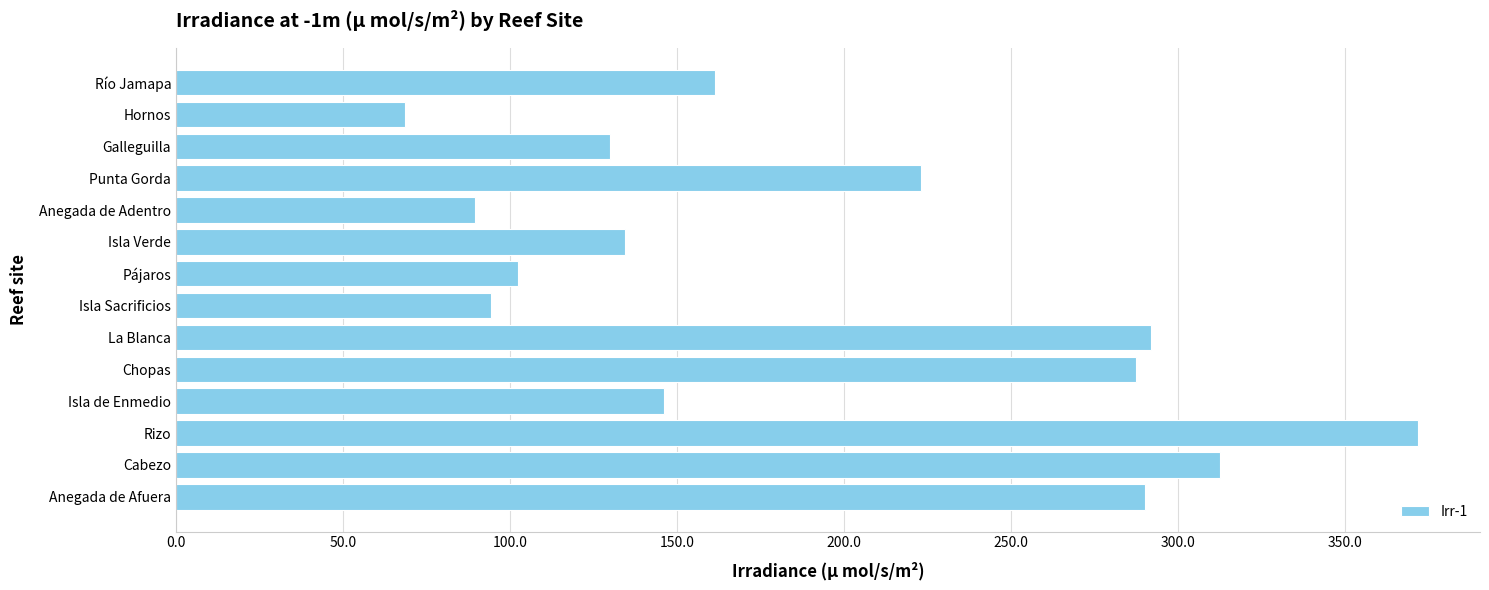

Which label corresponds to the smallest value in the chart?

Hornos